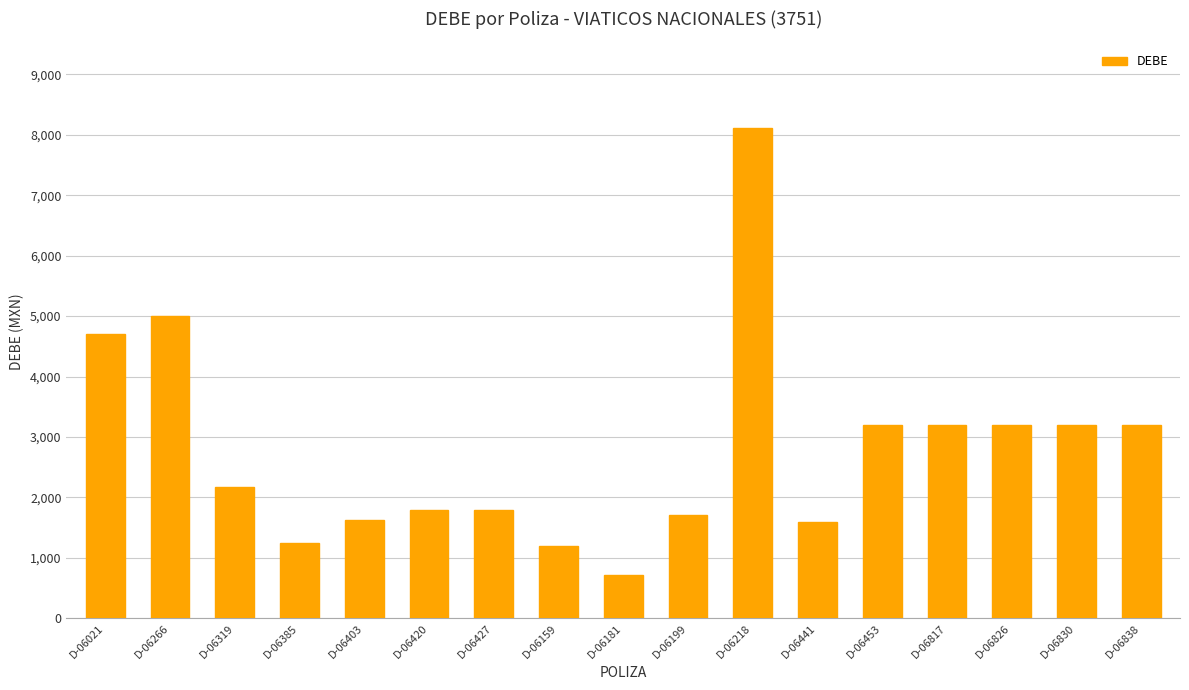

What is the difference between the values at D-06199 and D-06830?

1486.0